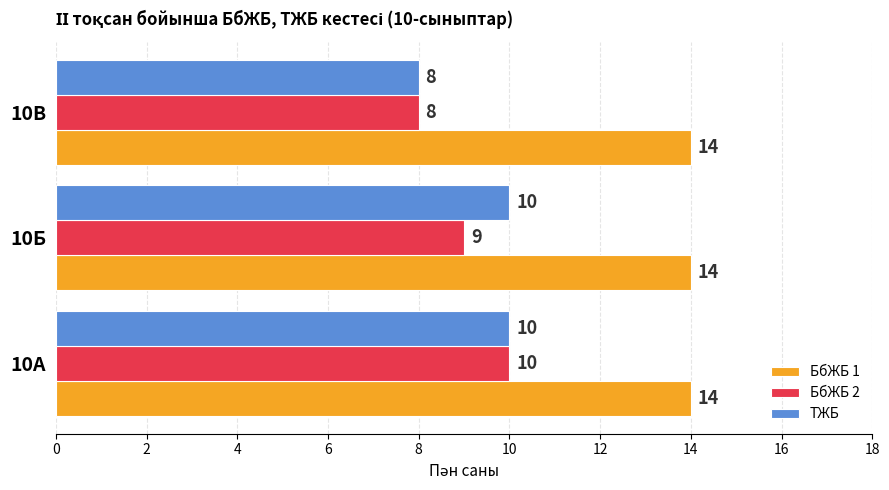

How many data points does each series have?

3